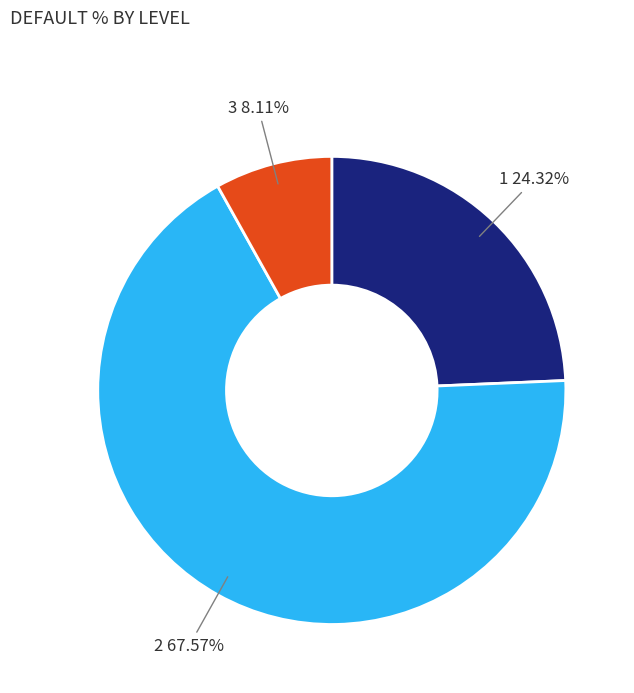

Does any single category account for the majority?

Yes